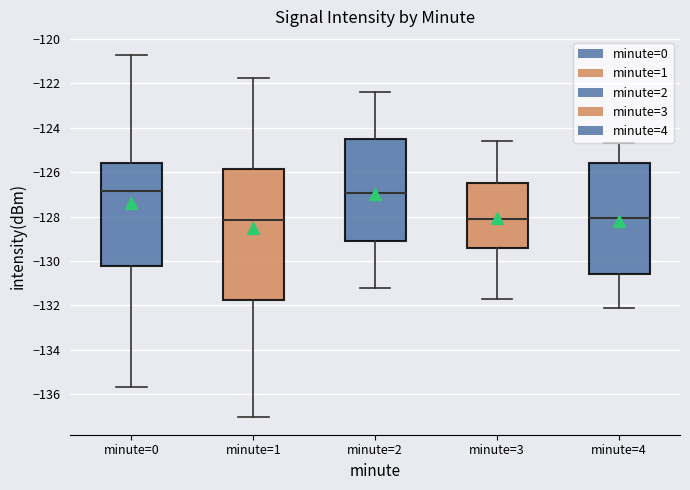

Which box is the tallest, from its lower edge to its upper edge?

minute=1